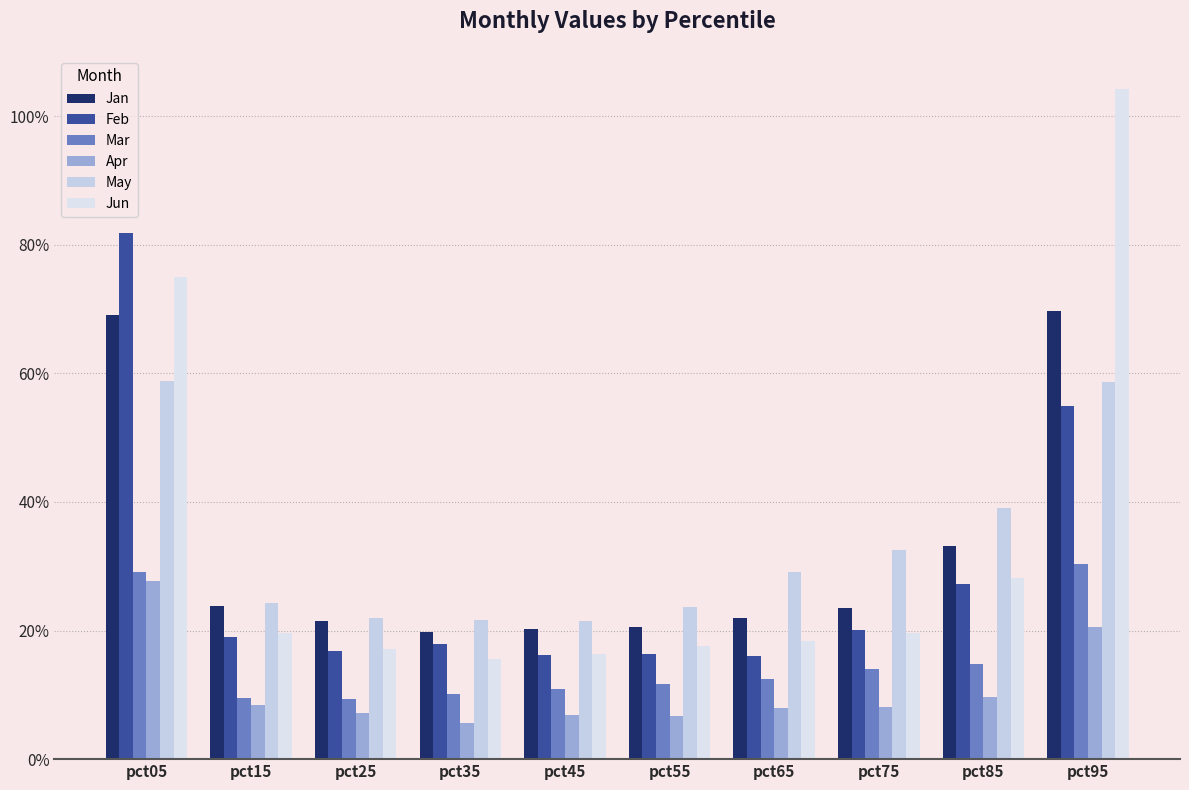

The Jun series shows 0.3 at pct05. True or false?

False